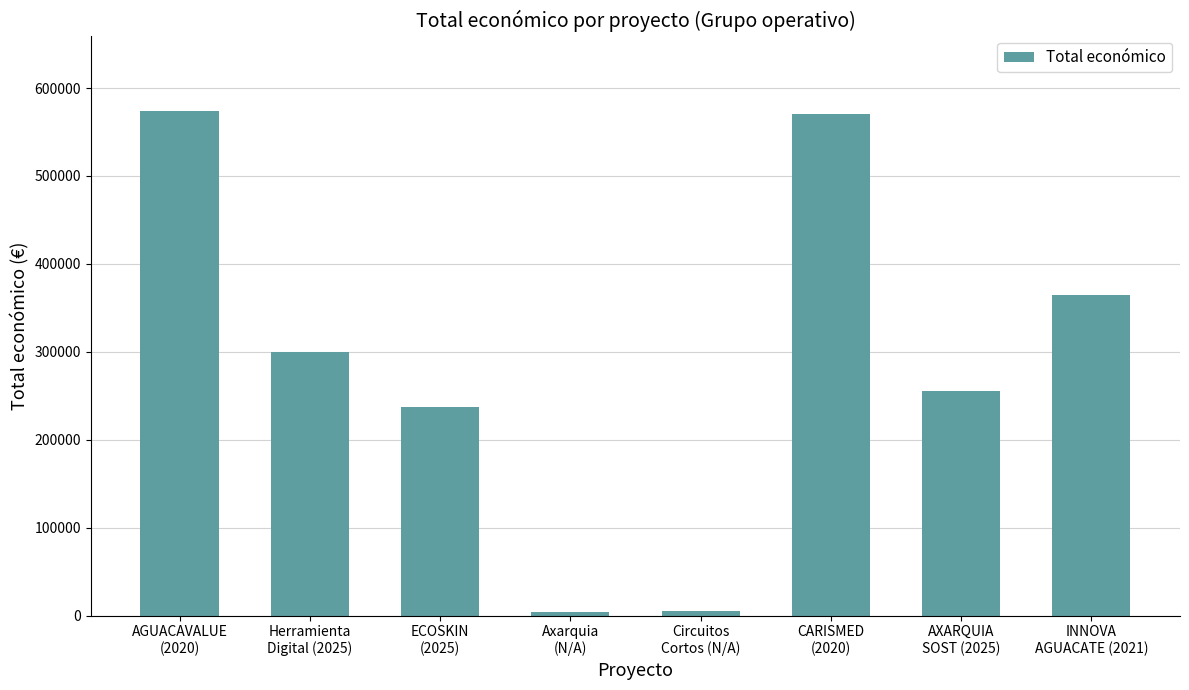

What is the value of the 1st bar from the left?

573623.1